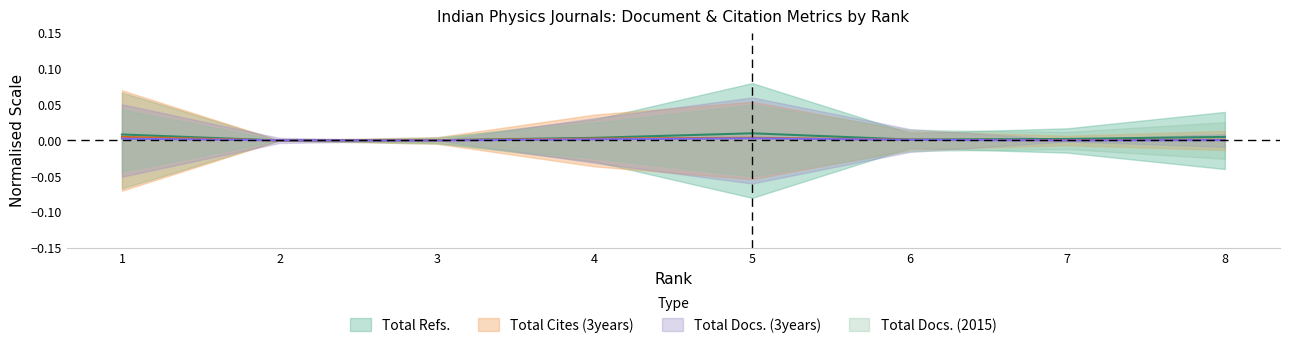

Where is Total Docs. (2015) nearest to the value 0?

2